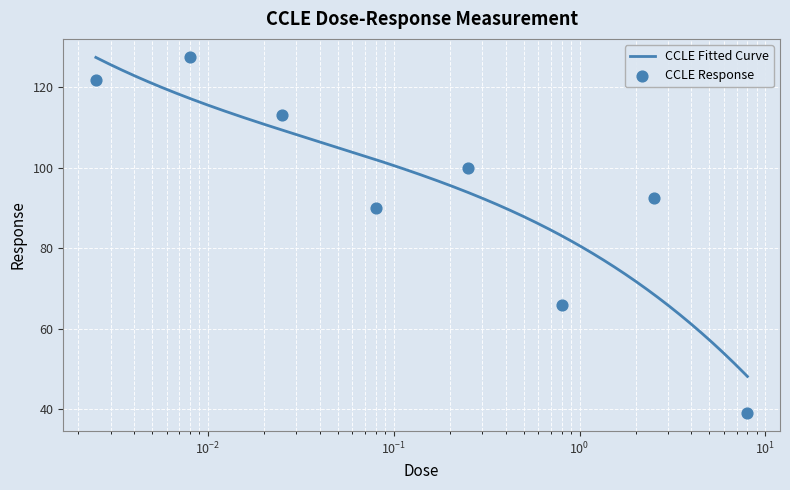

What is the change in value from 0.0025 to 0.25?

-21.7